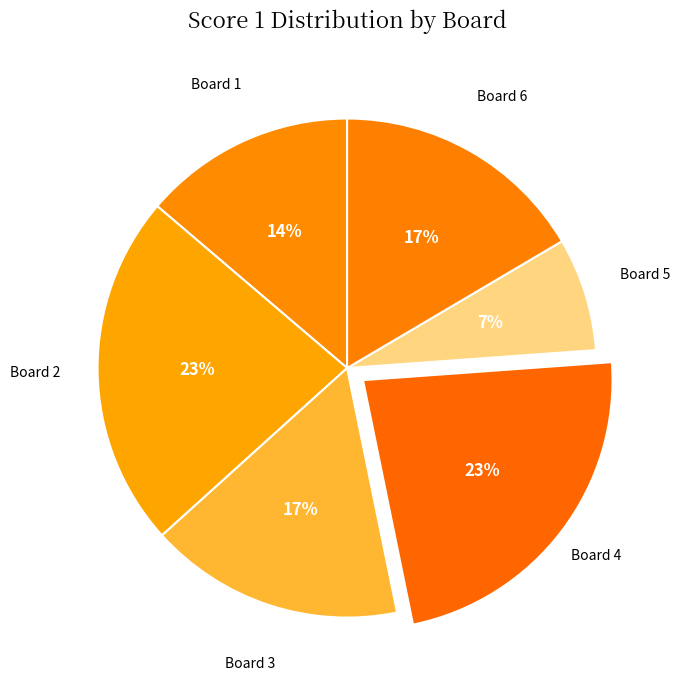

Count the number of slices in the pie.

6